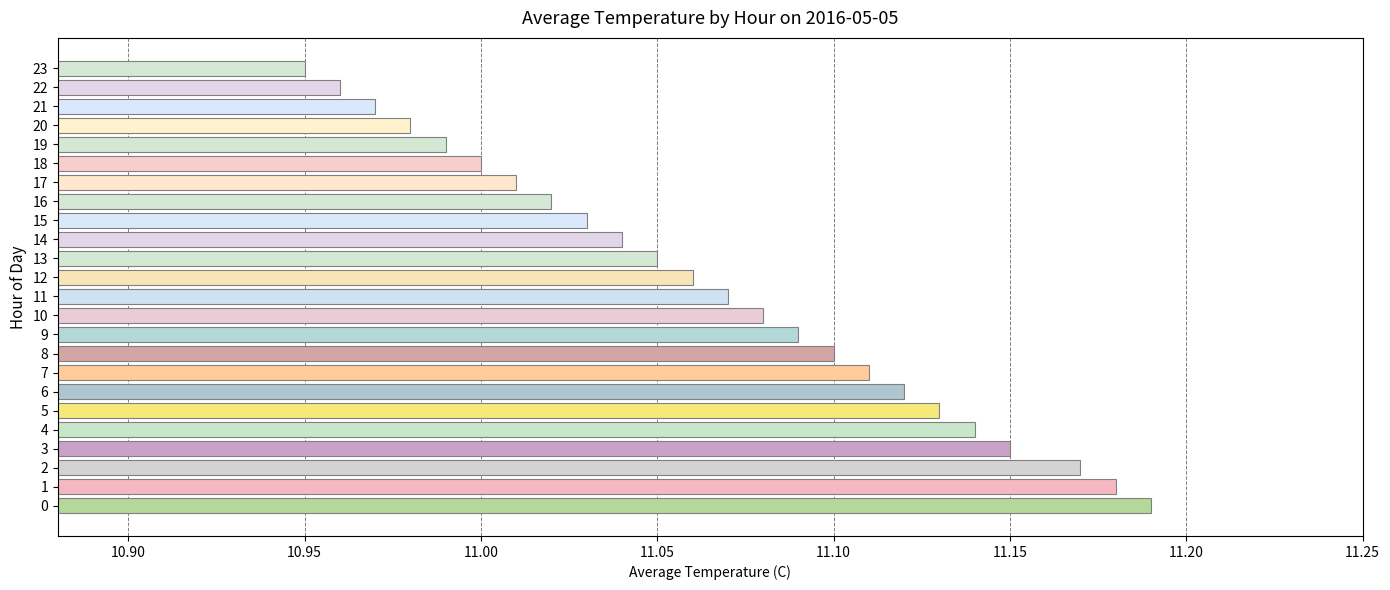

What is the difference between the maximum and second lowest values?

0.2